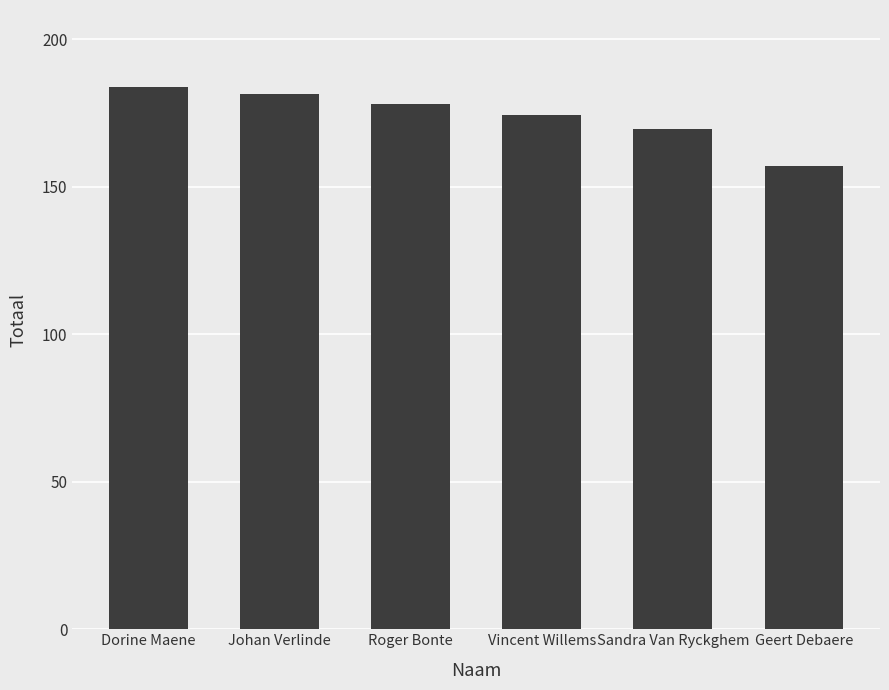

What is the label of the 2nd bar from the left?

Johan Verlinde